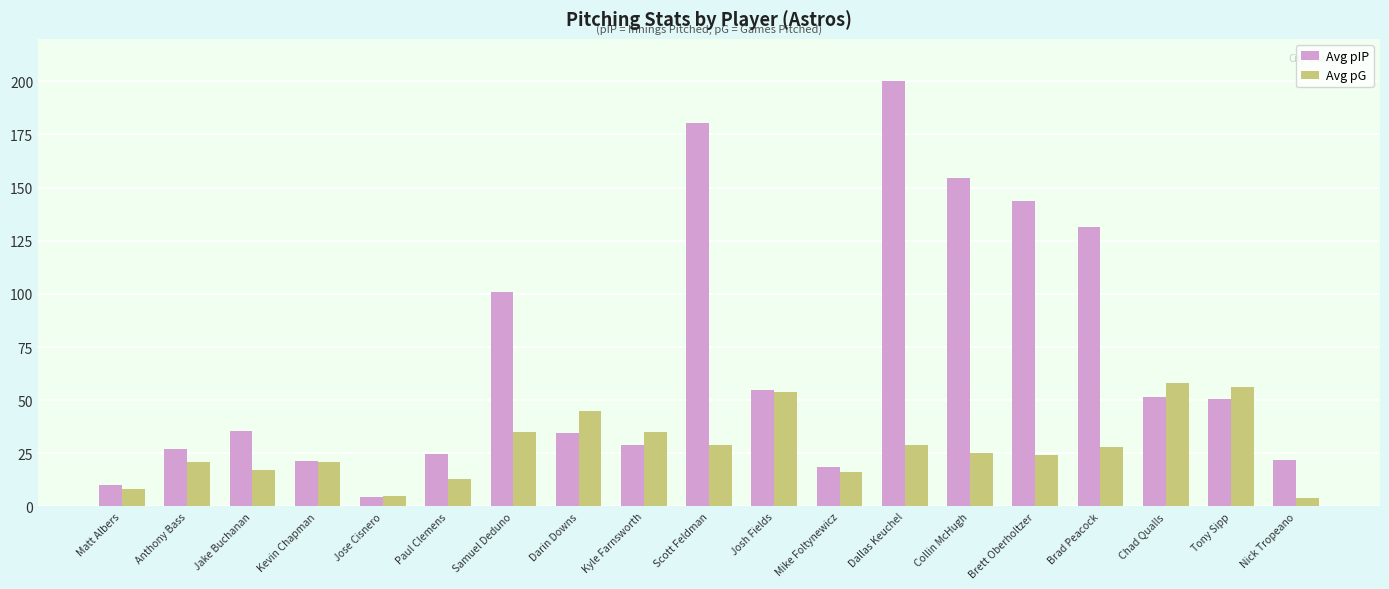

Count the number of categories in the chart.

19